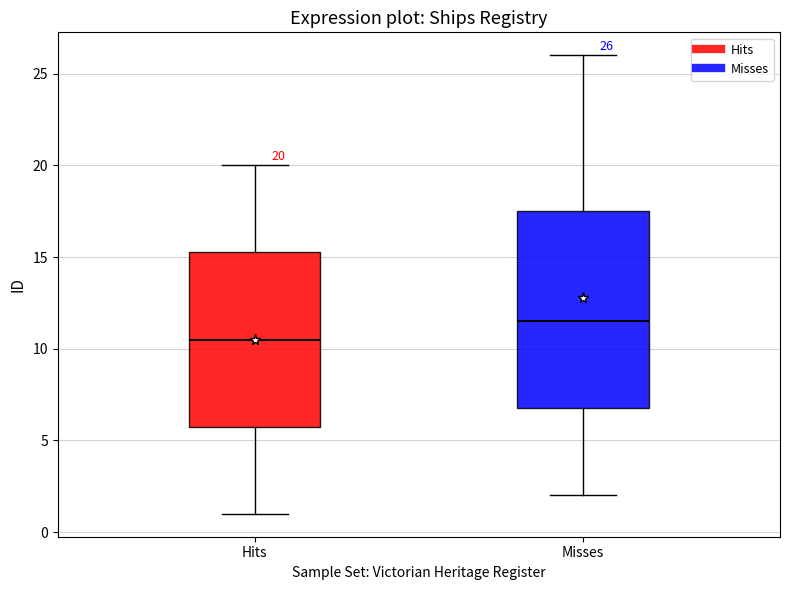

Which box has the lowest median line?

Hits